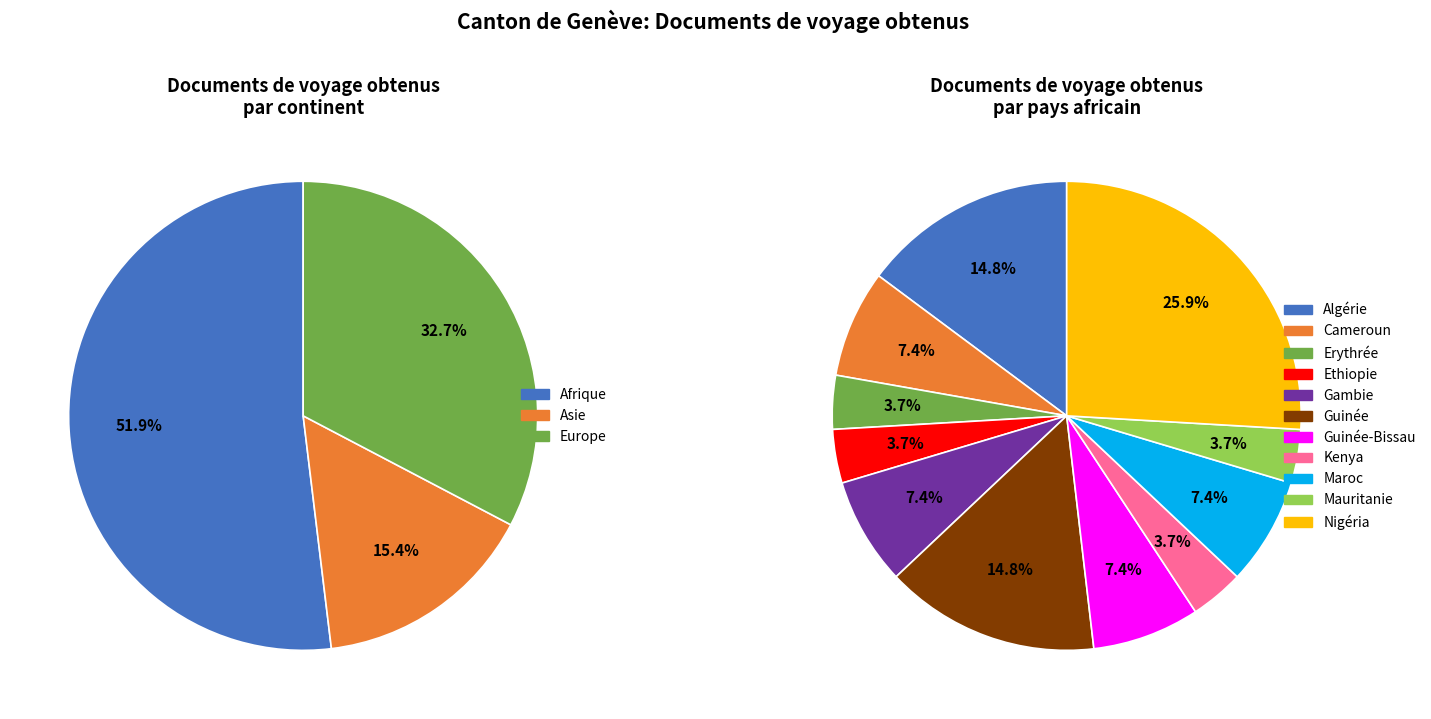

What is the change in value from Europe to Algérie?

-13